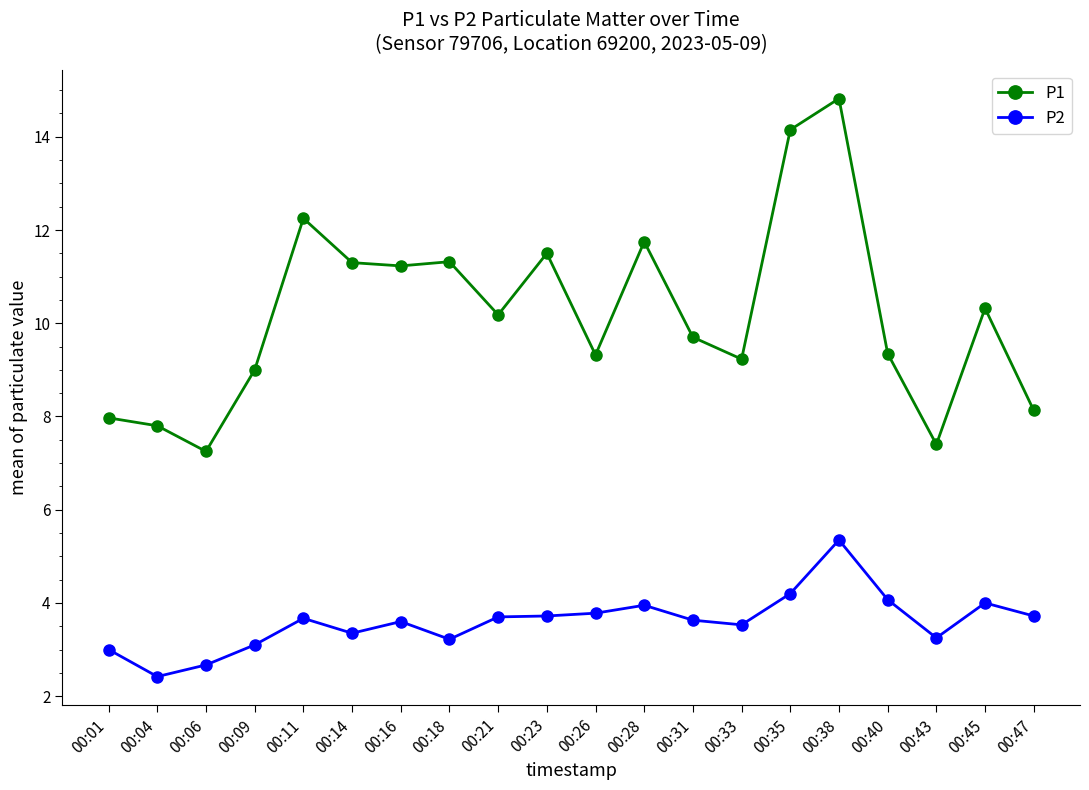

What is the sum of all P2 values?

71.9